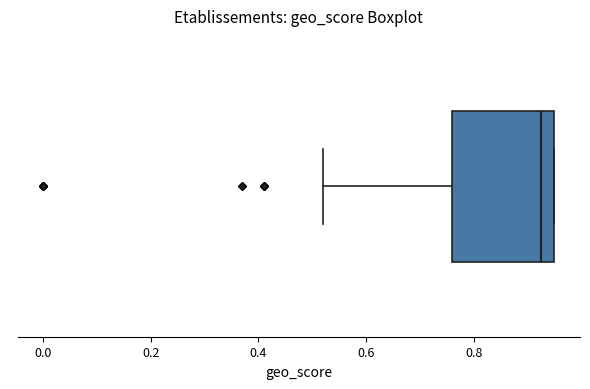

Read this box plot against the x-axis: the position of the median line, the range covered by the box, and the ends of both whiskers. The values are not printed on the chart, so give them approximately, as read against the axis.

median 0.92, box 0.76 to 0.96, whiskers 0.52 to 0.96